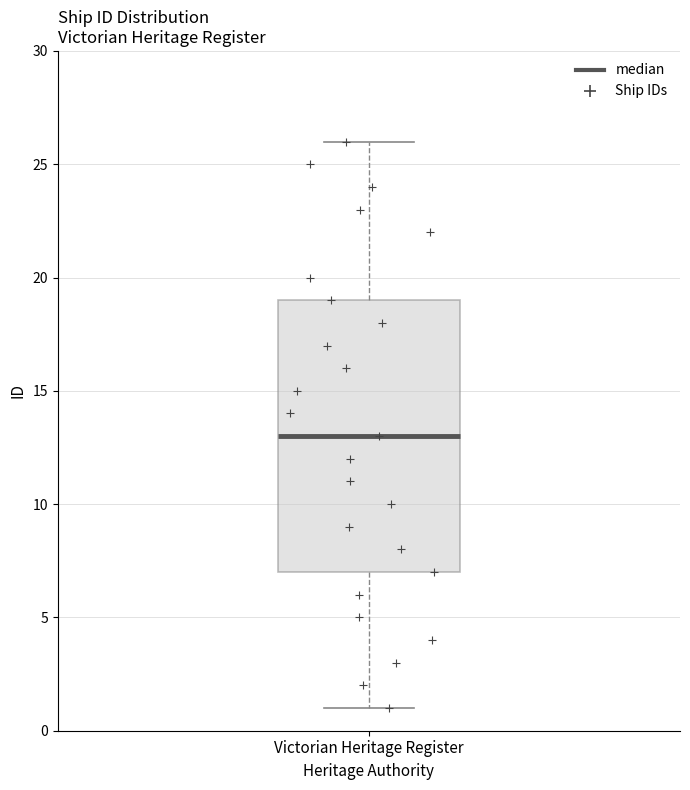

Where is the upper edge of the box for Victorian Heritage Register on the y-axis? The values are not printed on the chart, so give them approximately, as read against the axis.

19